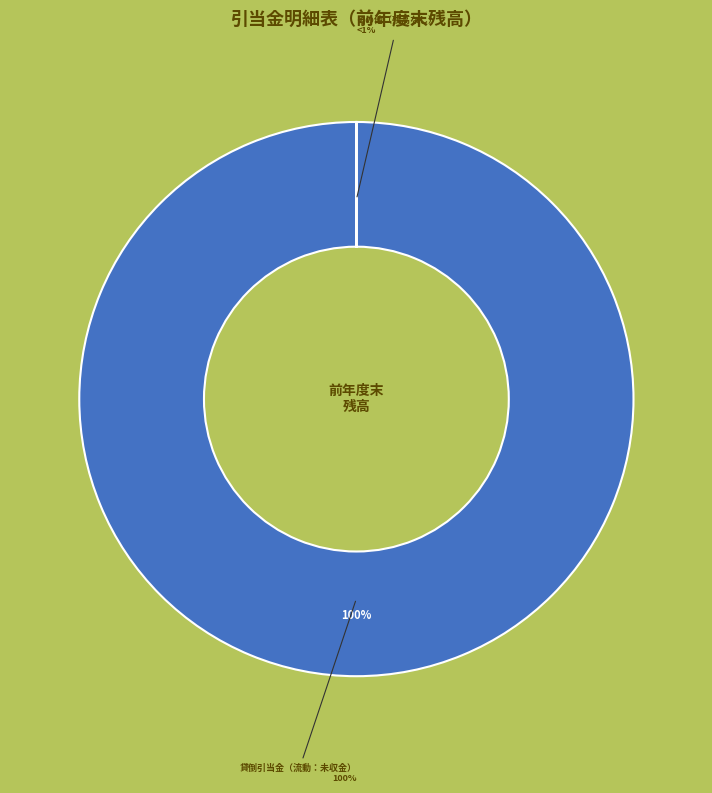

Is 貸倒引当金（流動：未収金） the majority of the pie?

Yes